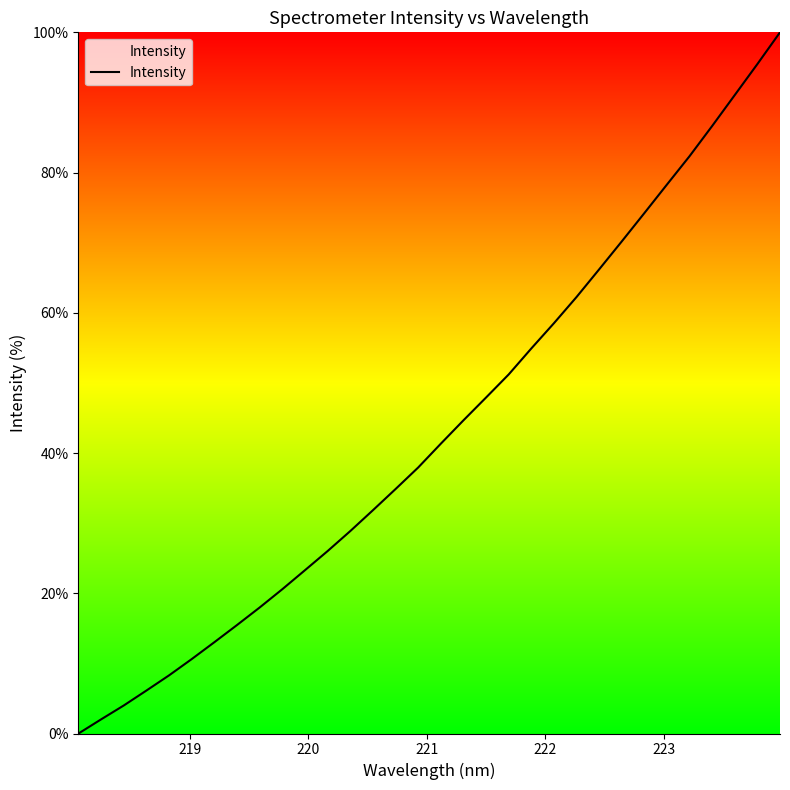

How many lines are shown in the chart?

1